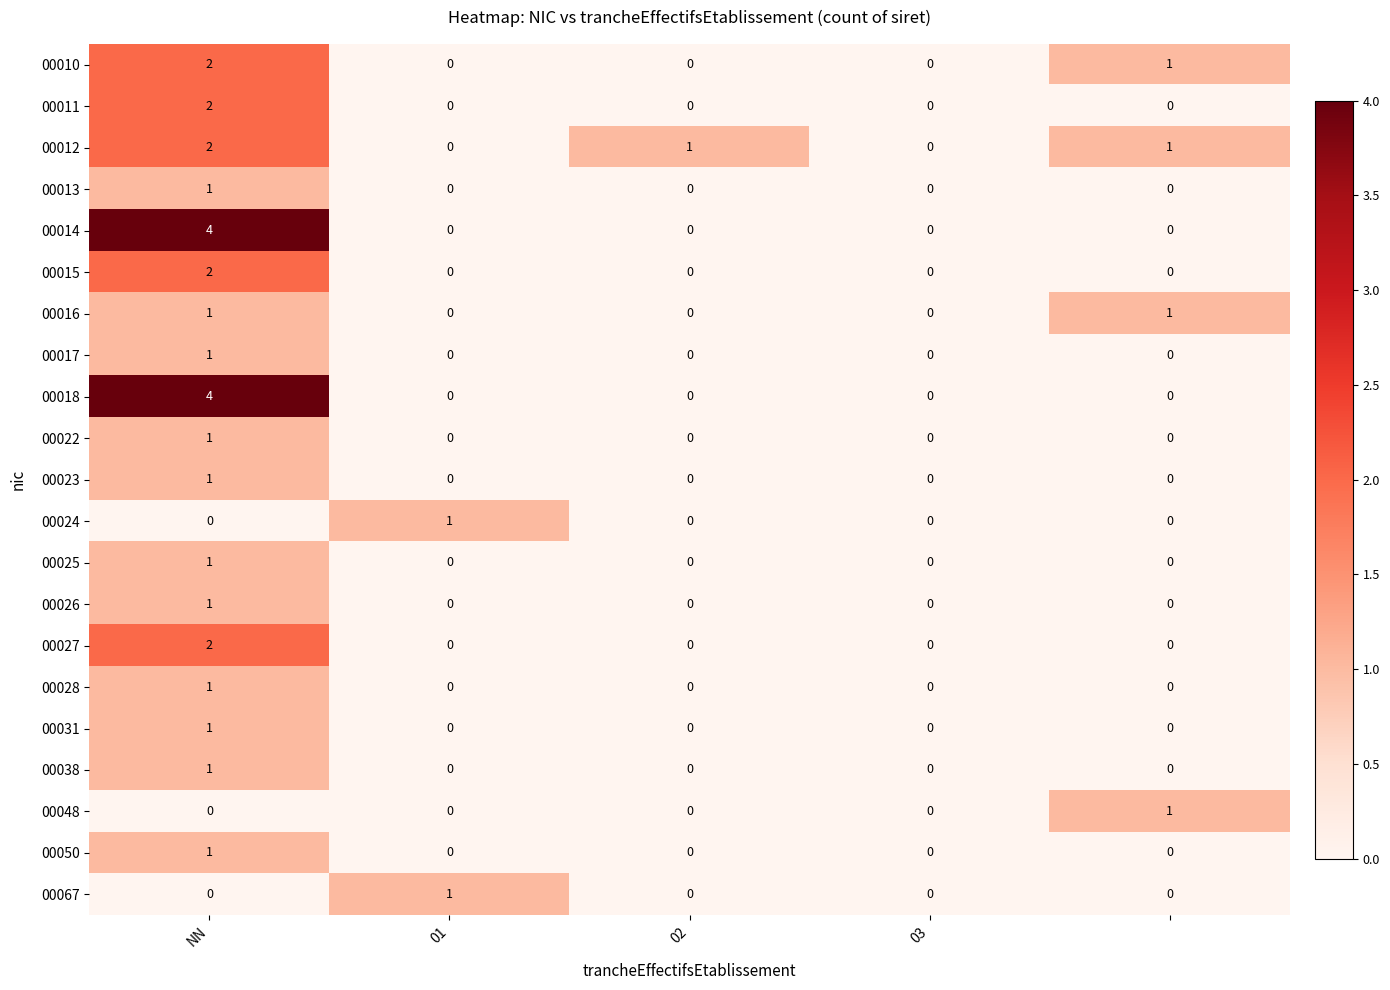

What is the greatest value displayed?

4